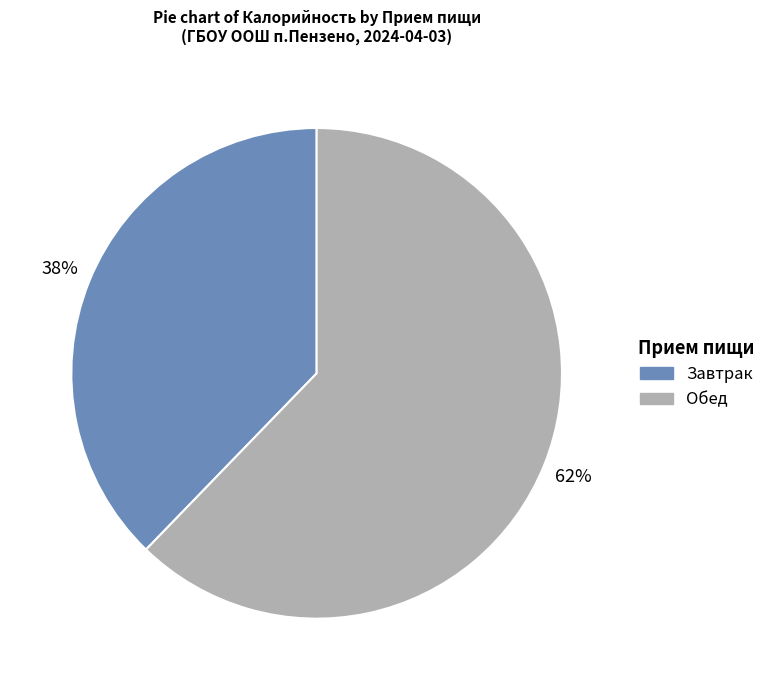

Which has a higher value, Завтрак or Обед?

Обед